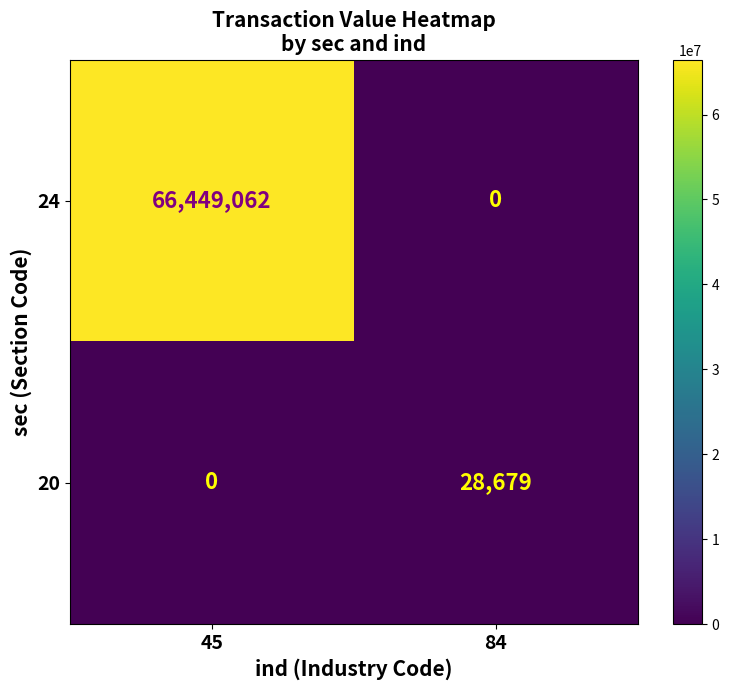

At which category is the sum across all series the highest?

45